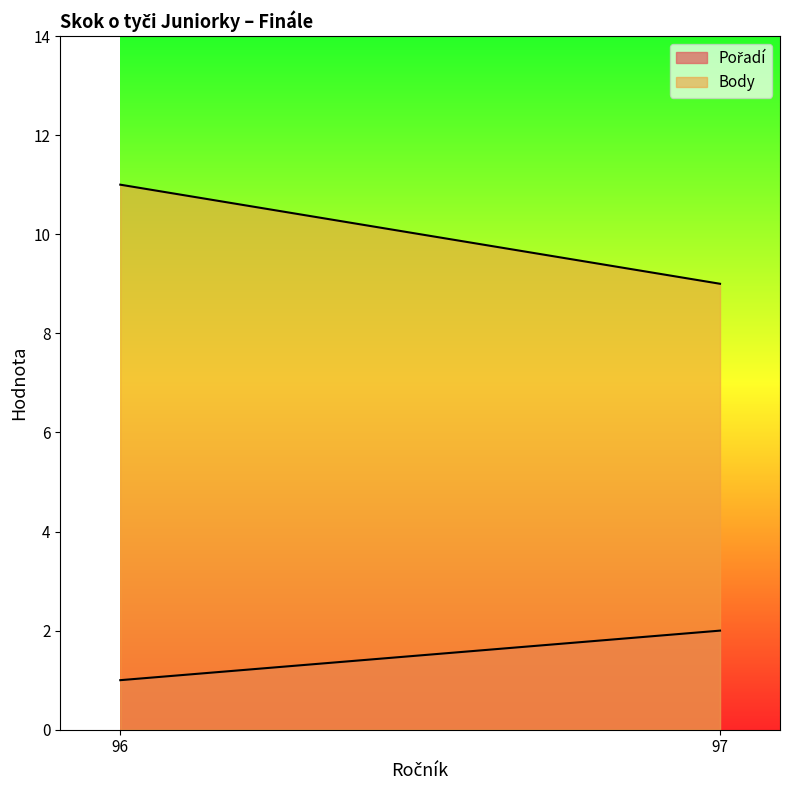

What is the difference between the maximum and minimum values in the Pořadí series?

1